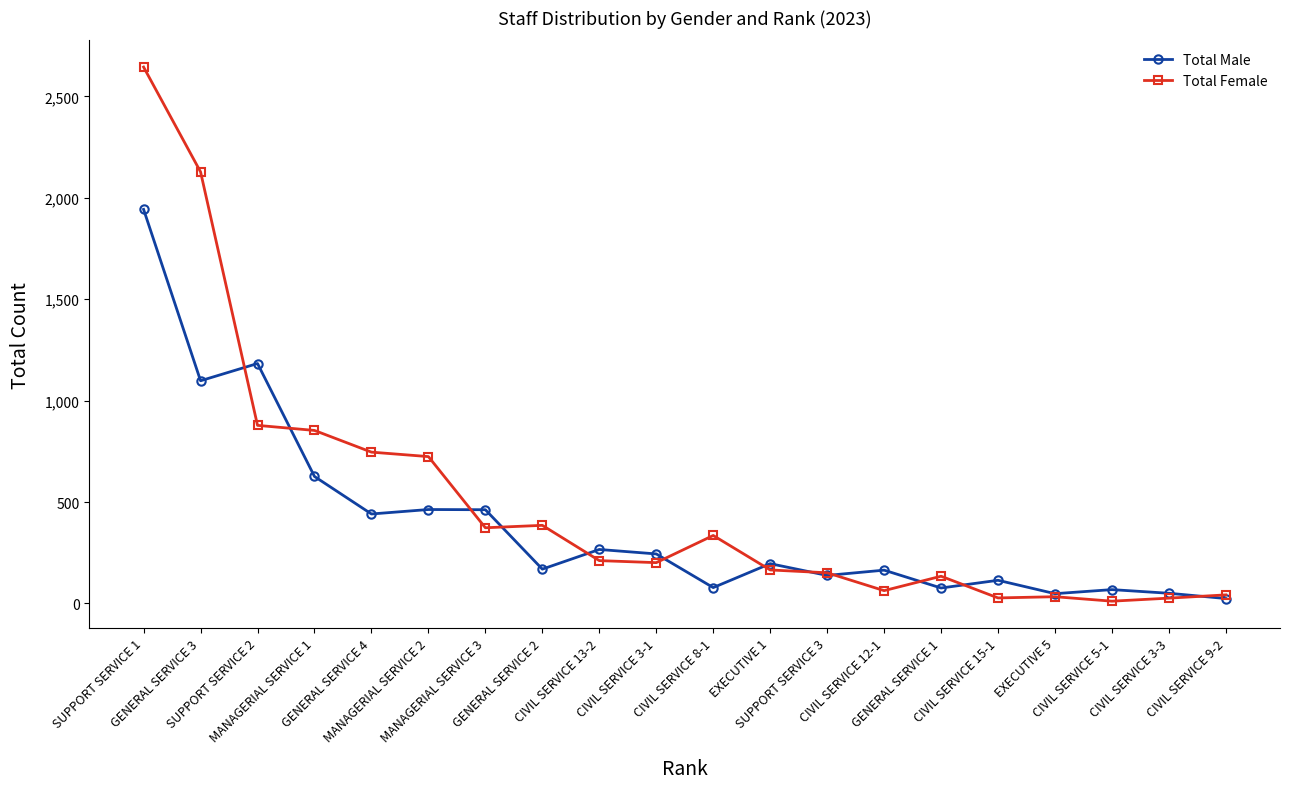

Which series has the largest range (max minus min)?

Total Female